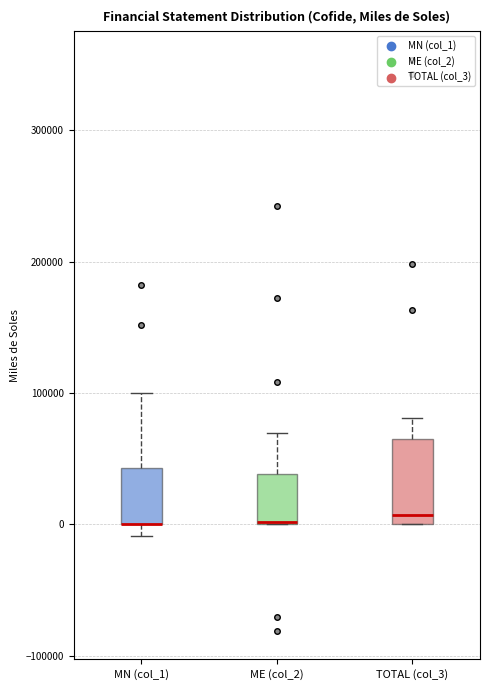

Reading left to right, read every box against the y-axis: the position of its median line, the range the box covers, and the ends of its whiskers. The values are not printed on the chart, so give them approximately, as read against the axis.

MN (col_1): median 0 (drawn on the box's lower edge), box 0 to 40000, whiskers -10000 to 100000
ME (col_2): median 0 (drawn on the box's lower edge), box 0 to 40000, whiskers 0 to 70000
TOTAL (col_3): median 10000, box 0 to 70000, whiskers 0 to 80000